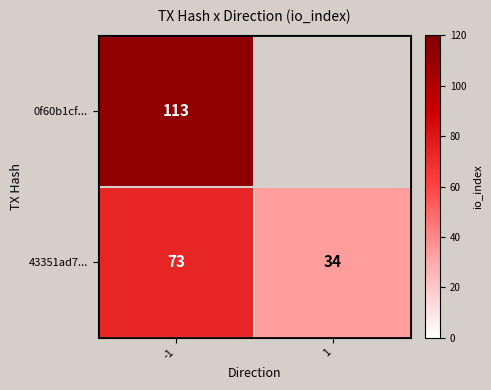

What is the sum of all 43351ad7... values?

107.0